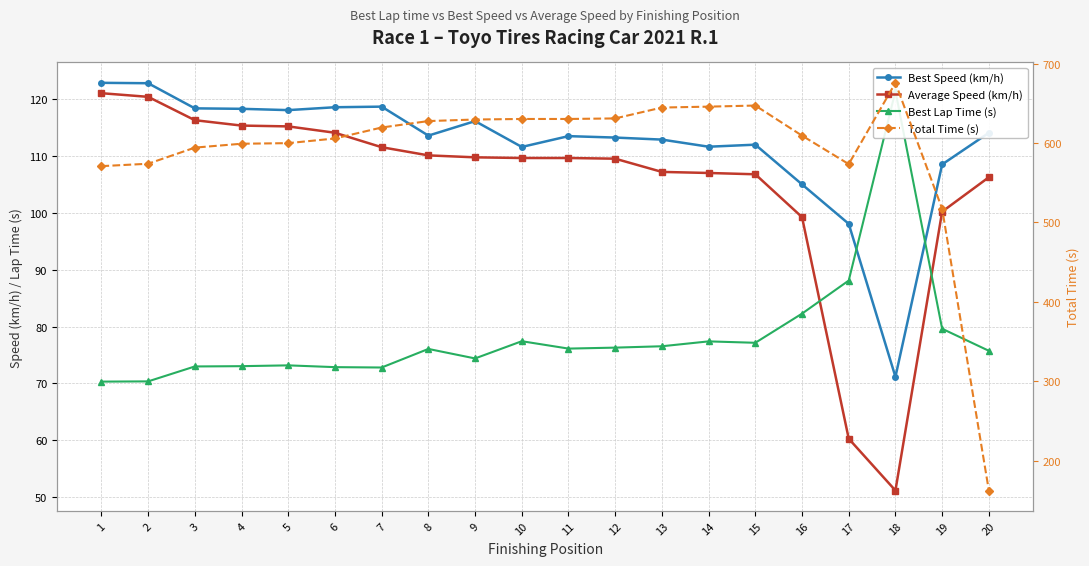

What is the difference between the maximum and minimum values in the Best Lap Time (s) series?

51.1